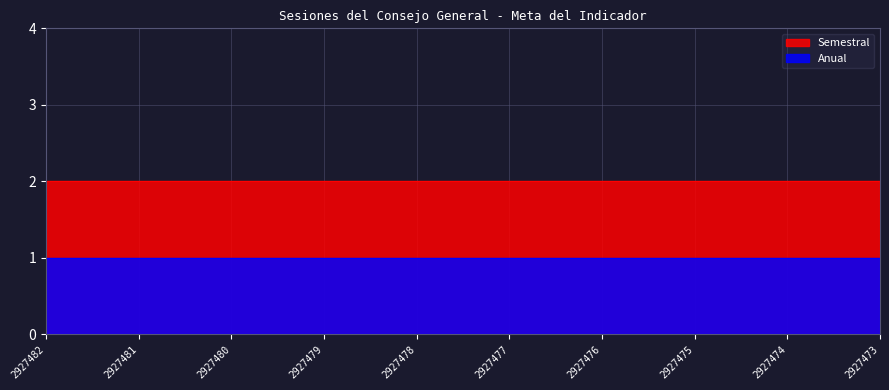

Which series has the largest total across all categories?

Semestral